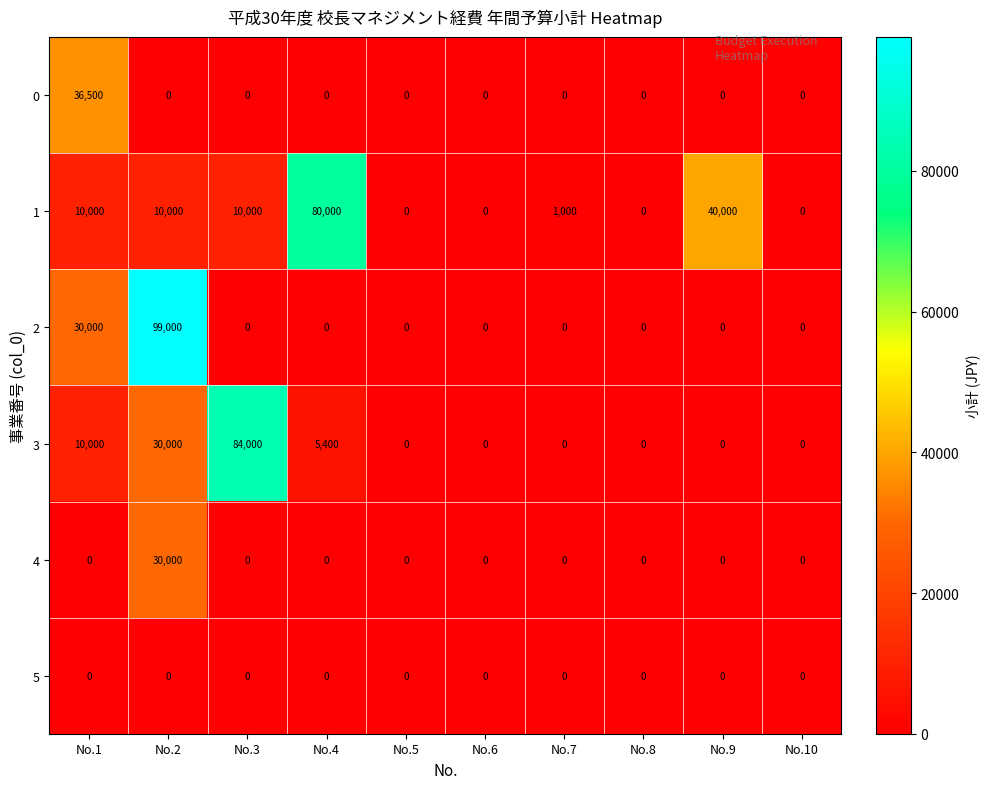

Is it true that 4 equals 16792 at No.9?

False